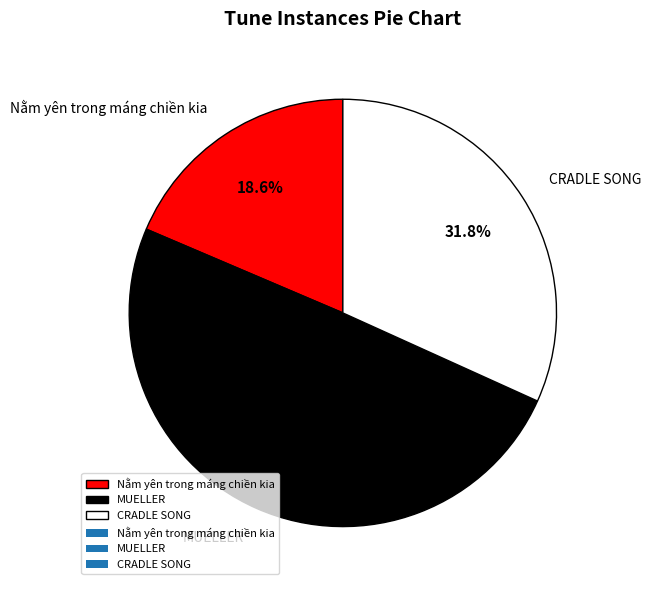

What is the ratio of the value at Nằm yên trong máng chiền kia to the value at MUELLER?

0.4